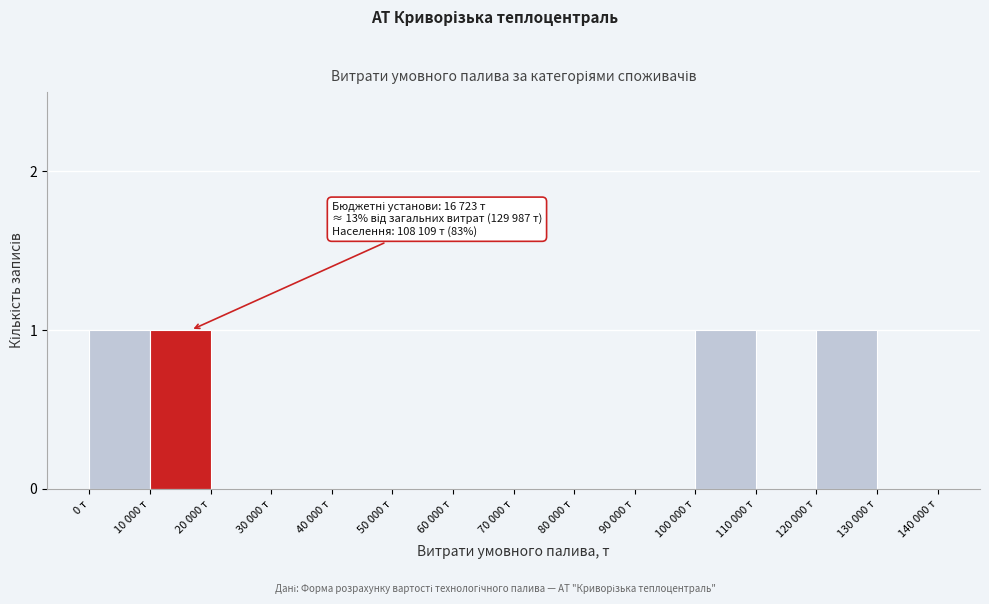

Reading left to right, what are all the values shown in this chart?

0 т=1	10 000 т=1	20 000 т=0	30 000 т=0	40 000 т=0	50 000 т=0	60 000 т=0	70 000 т=0	80 000 т=0	90 000 т=0	100 000 т=1	110 000 т=0	120 000 т=1	130 000 т=0